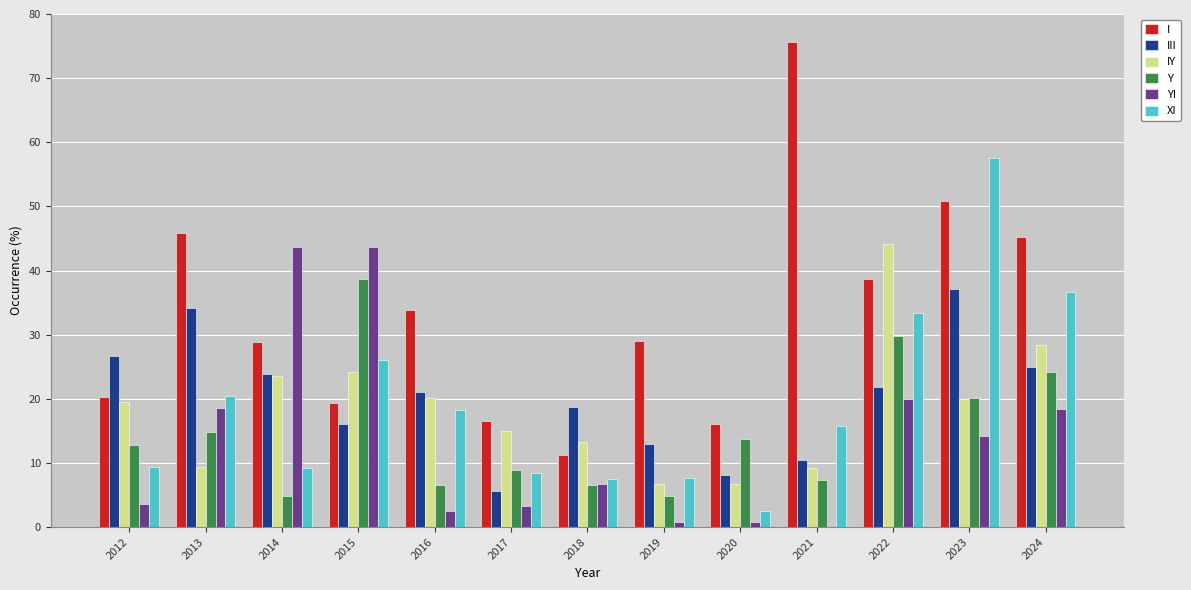

What is the sum of the XI values at 2024 and 2012?

46.1